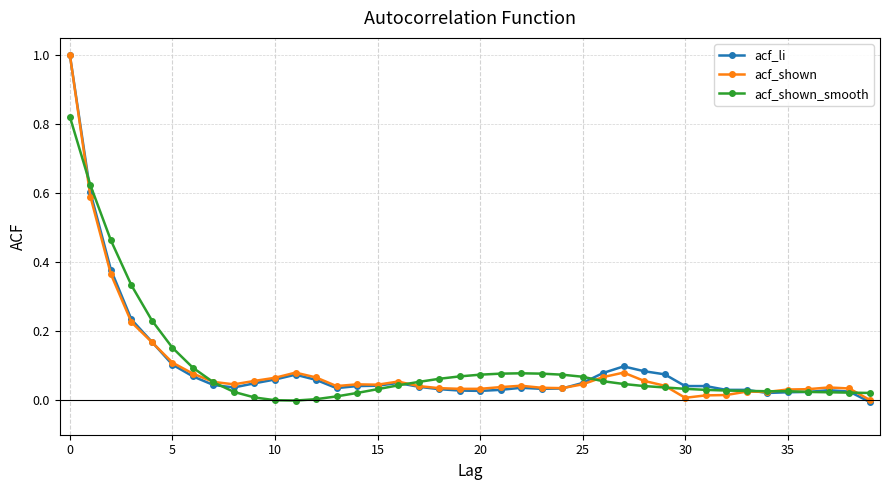

What is the sum of all acf_shown values?

3.9